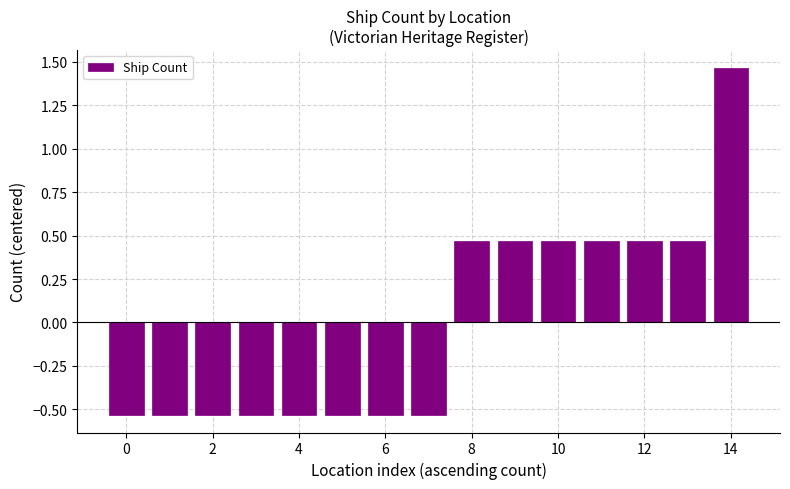

How many values are between 0 and 1?

6